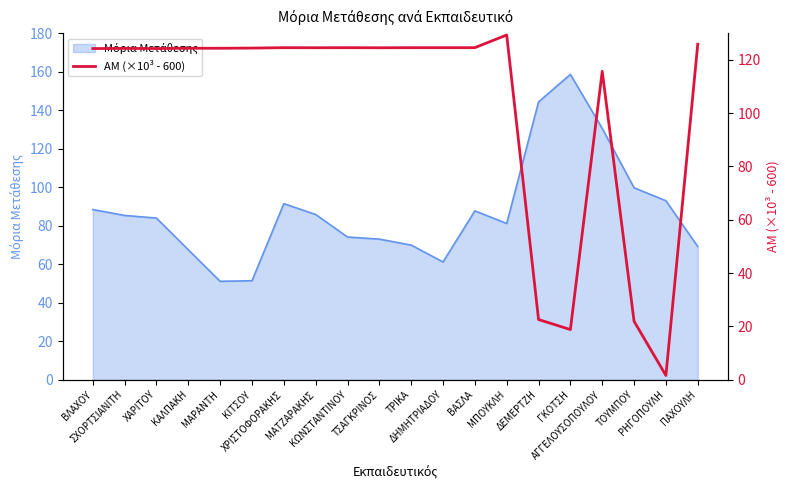

The chart shows a value of 38.1 at ΤΟΥΜΠΟΥ. True or false?

False